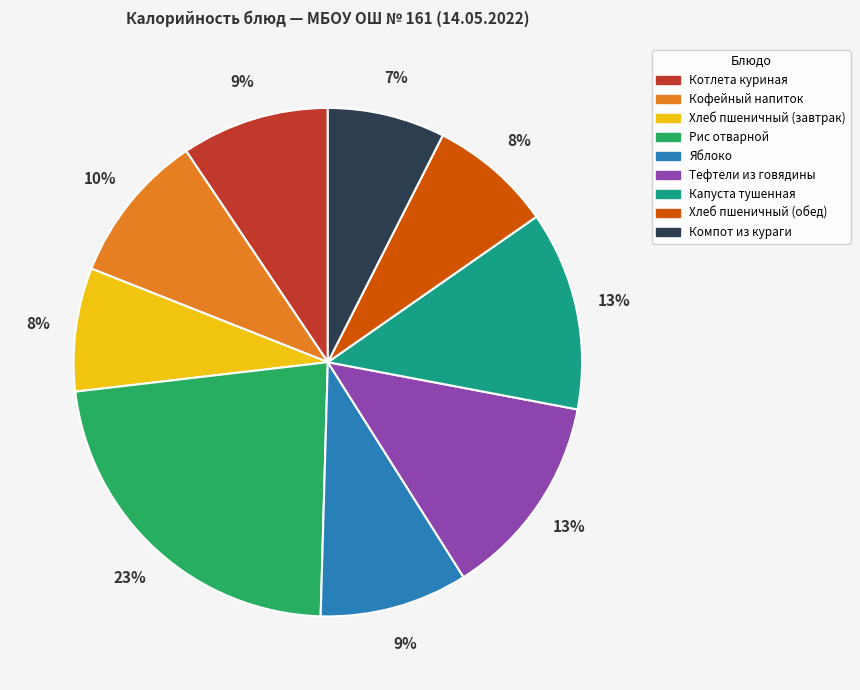

What is the largest slice in the pie chart?

Рис отварной